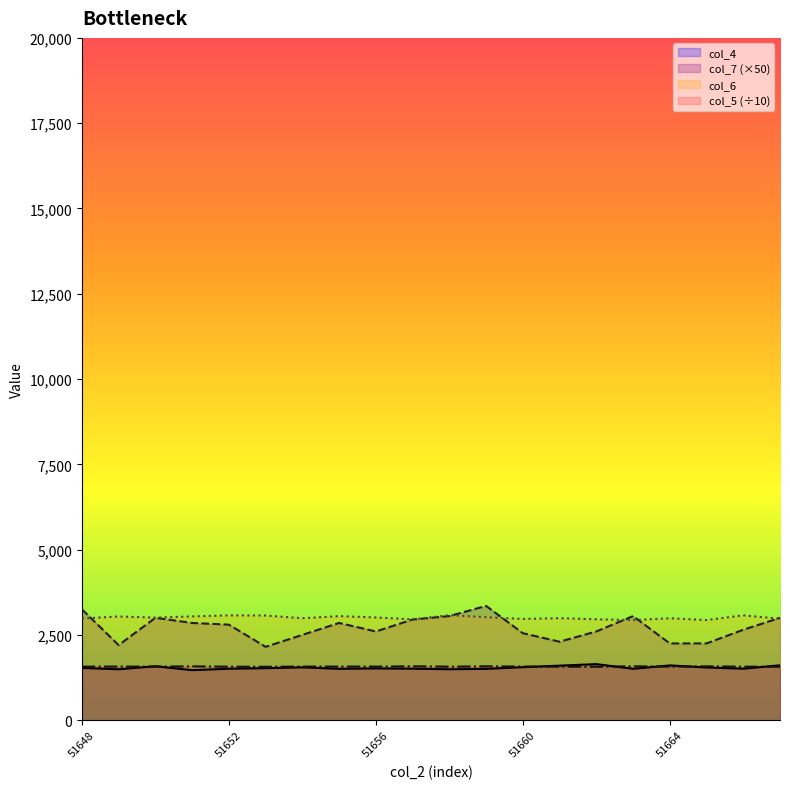

True or false: col_5 and col_7 intersect in this chart.

False